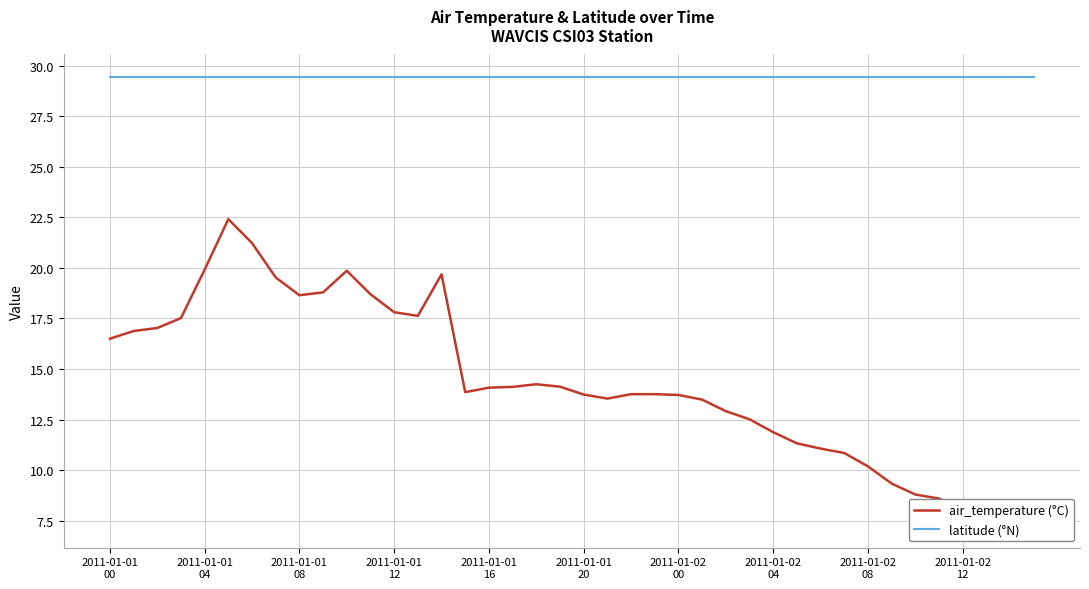

How many lines are shown in the chart?

2